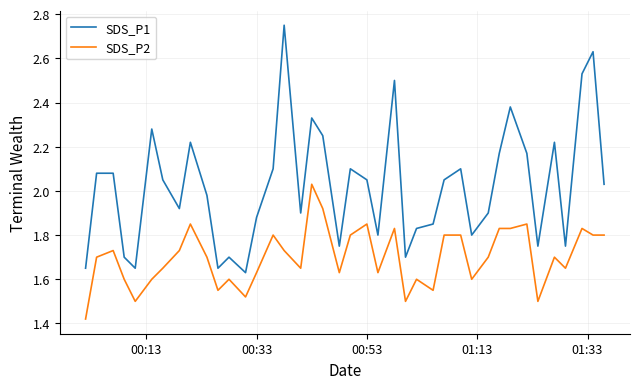

What is the difference between the maximum and minimum values in the SDS_P2 series?

0.6